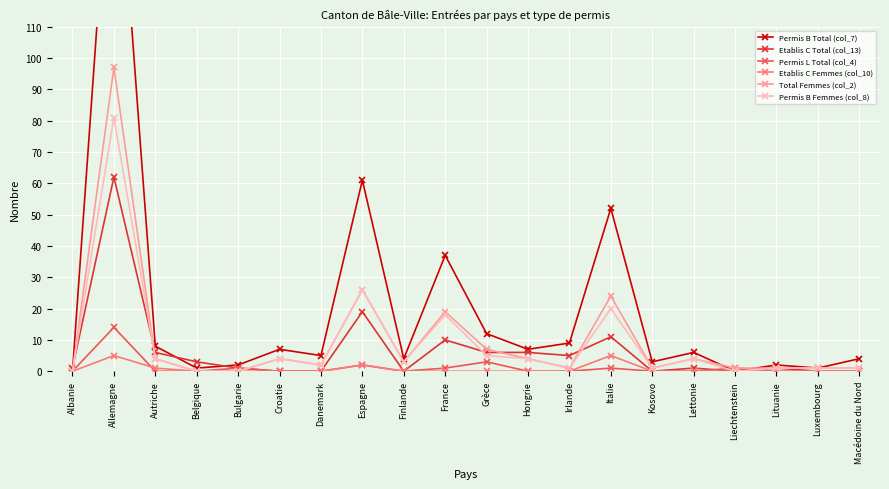

Is it true that Etablis C Femmes (col_10) equals -3 at Macédoine du Nord?

False